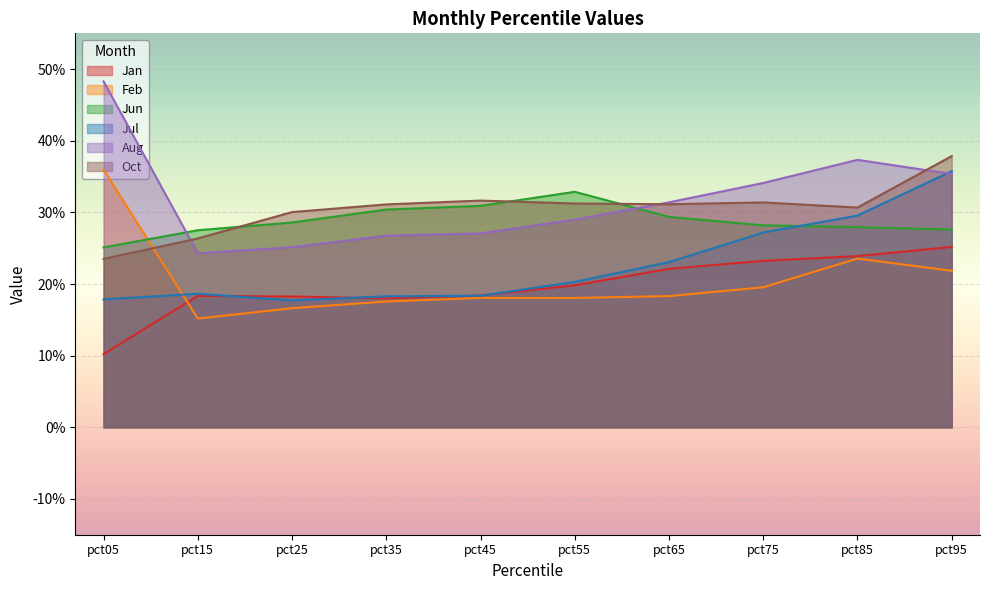

What is the difference between the highest and lowest values at pct55?

0.1